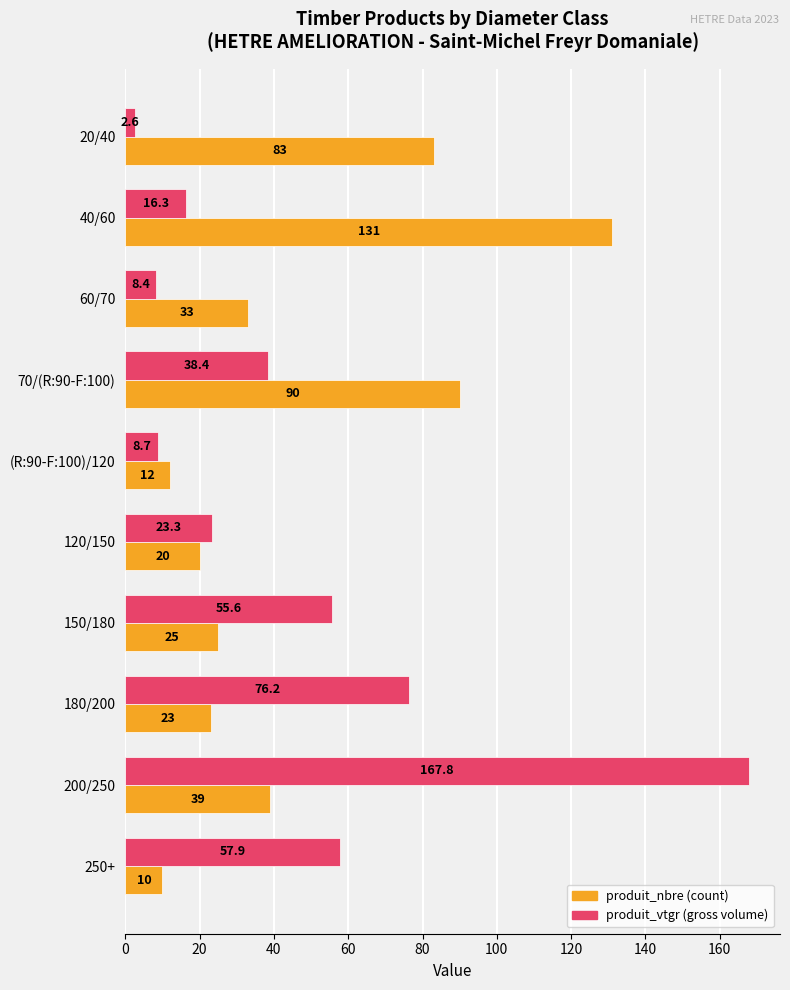

At which category is the sum across all series the highest?

200/250